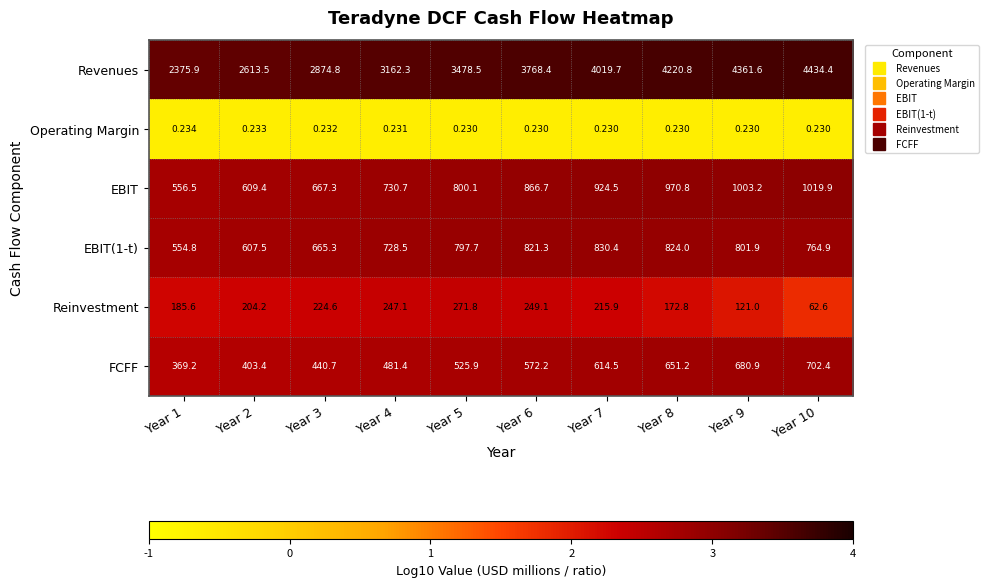

Which series has the largest range (max minus min)?

Revenues